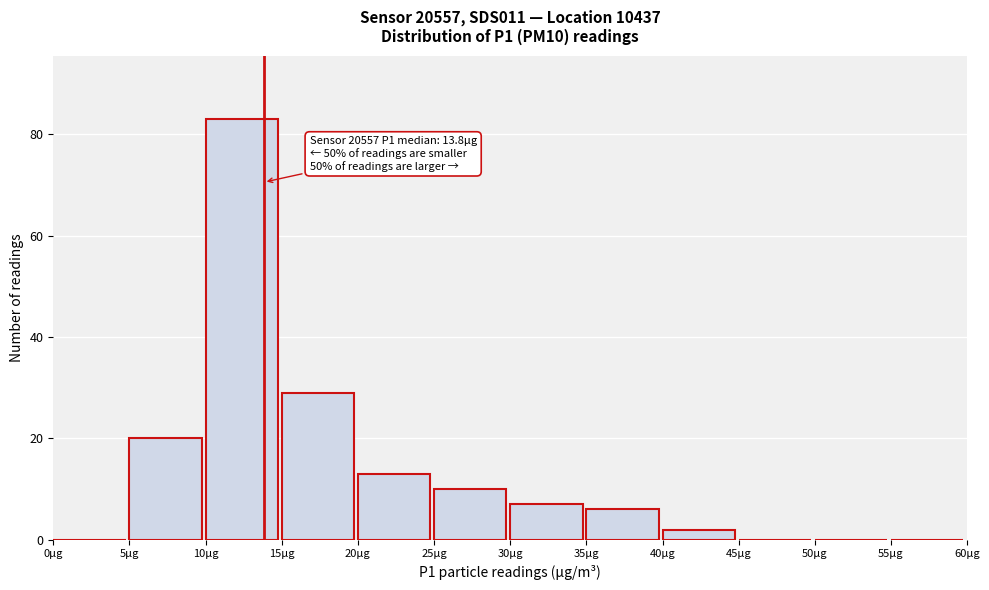

Which range on the x-axis has the tallest bar?

10 to 15